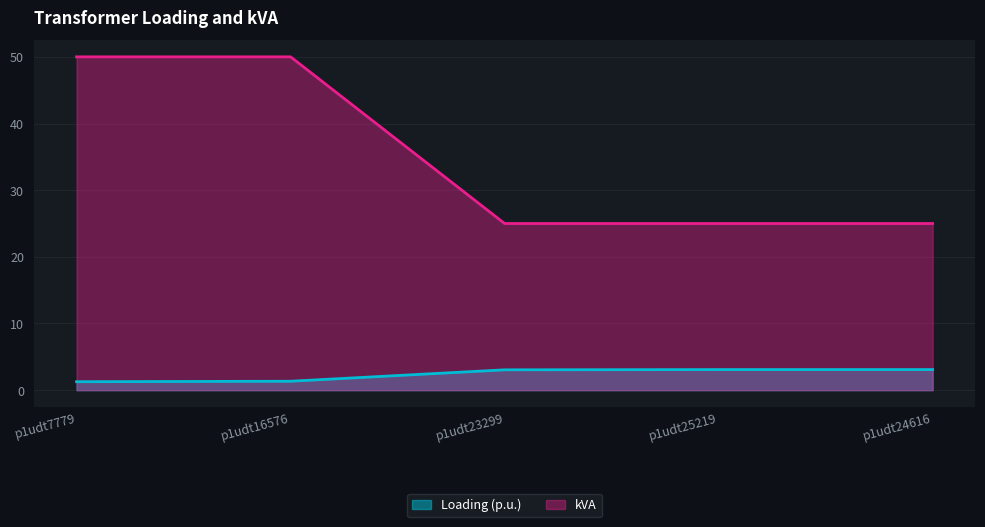

What is the minimum value for Loading (p.u.)?

1.3